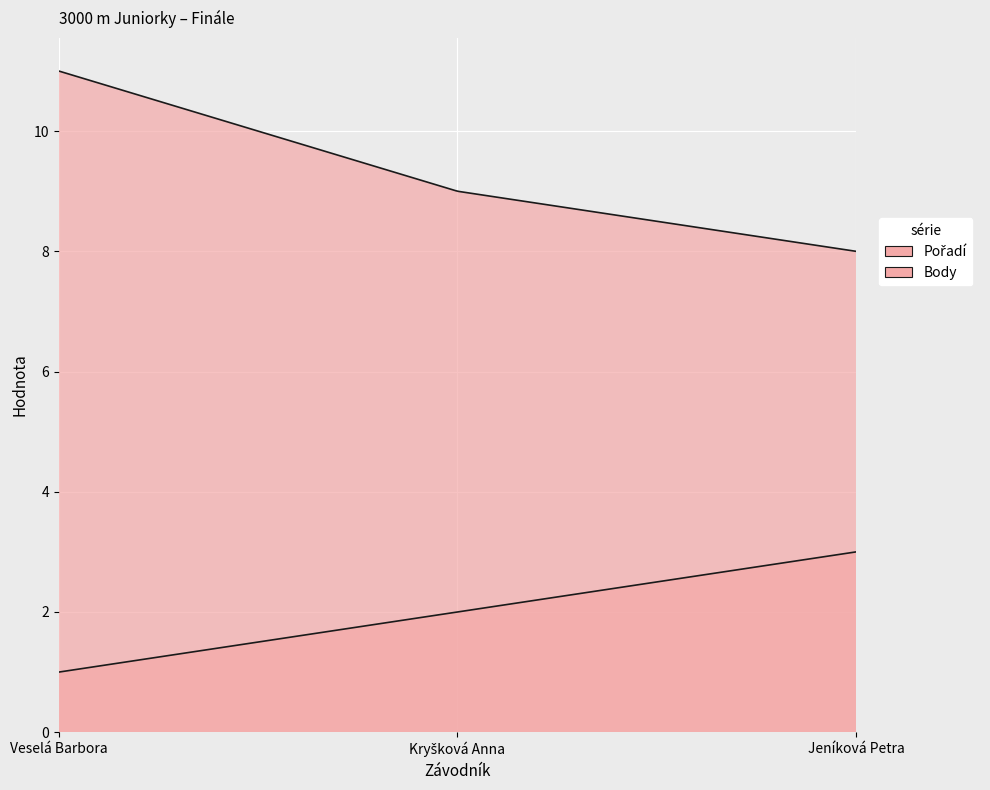

What is the total value across all series at Kryšková Anna?

11